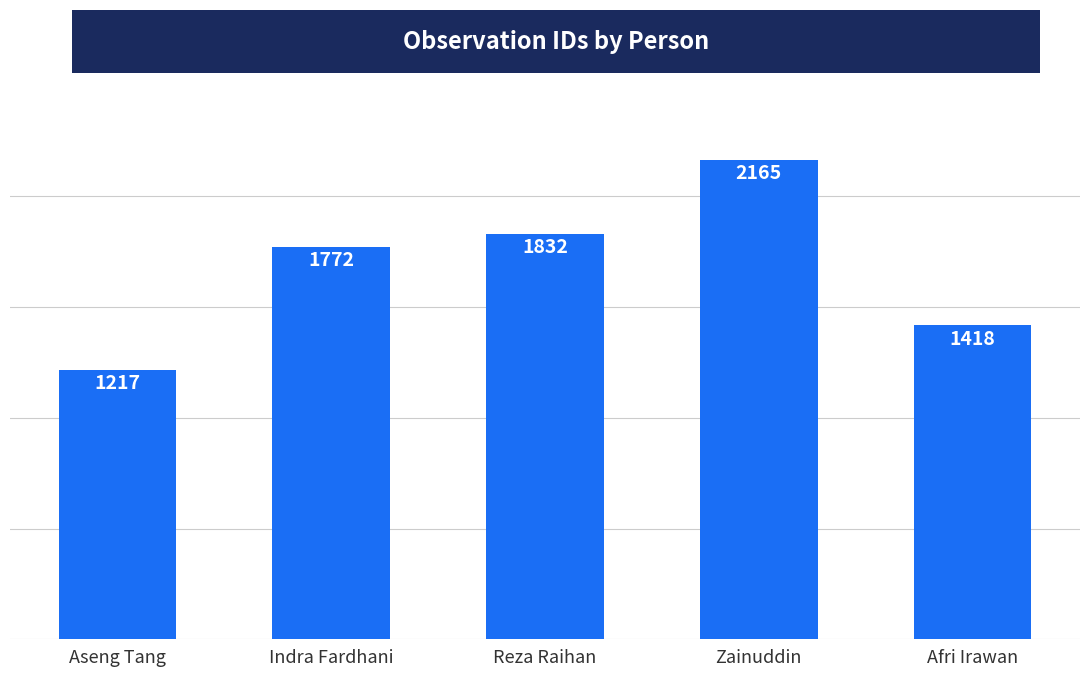

What is the value of the 1st bar from the left?

1217